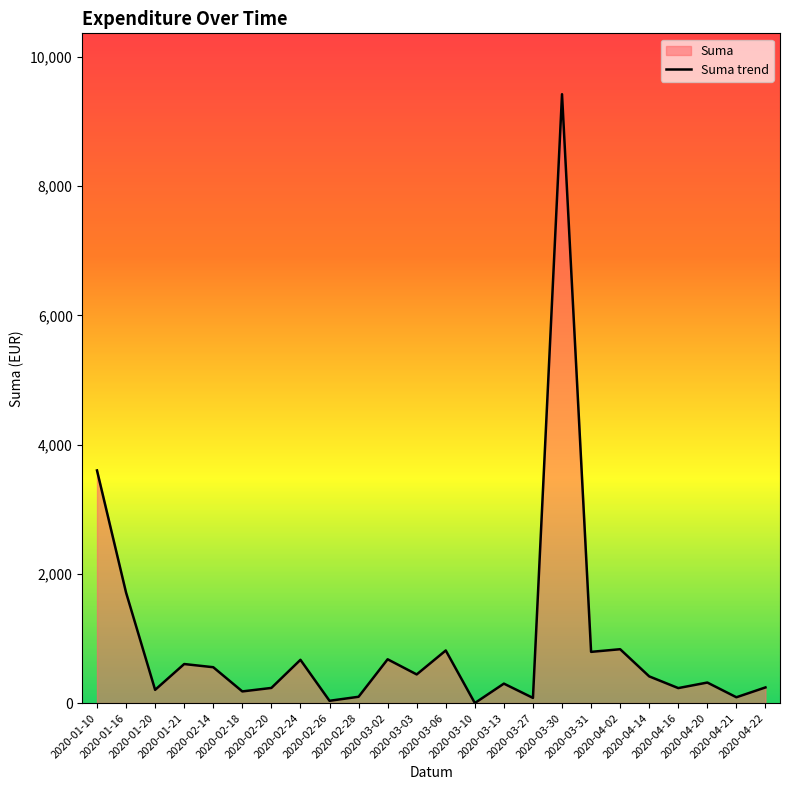

What is the average value?

939.6